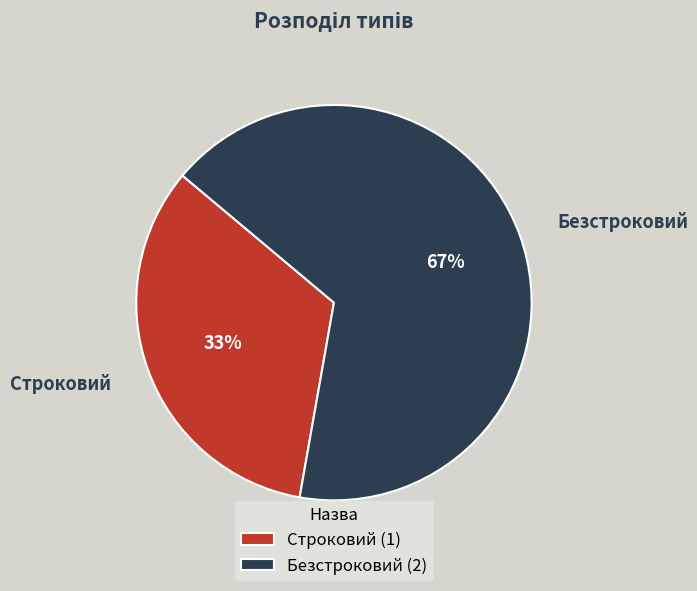

Is it true that Безстроковий is 80% of the pie?

False